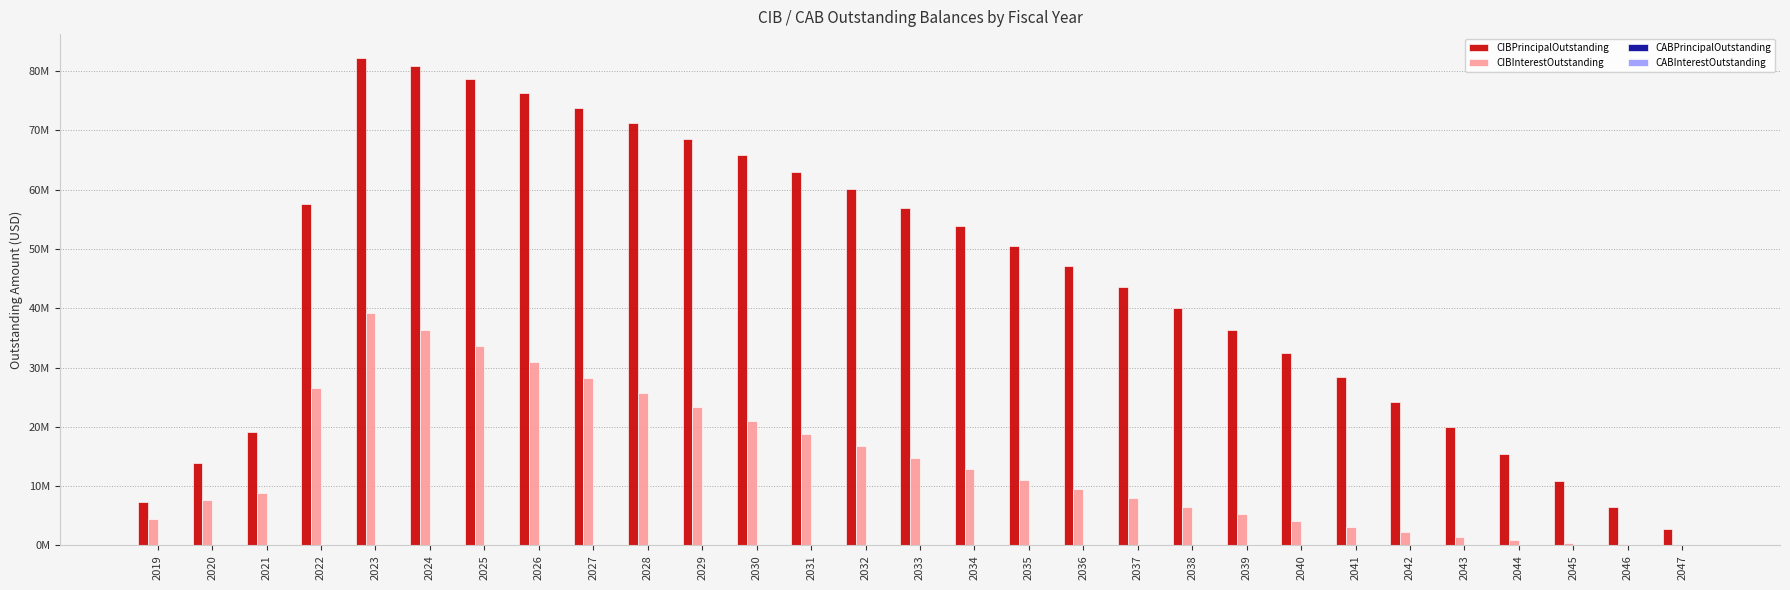

Are the bars horizontal?

No